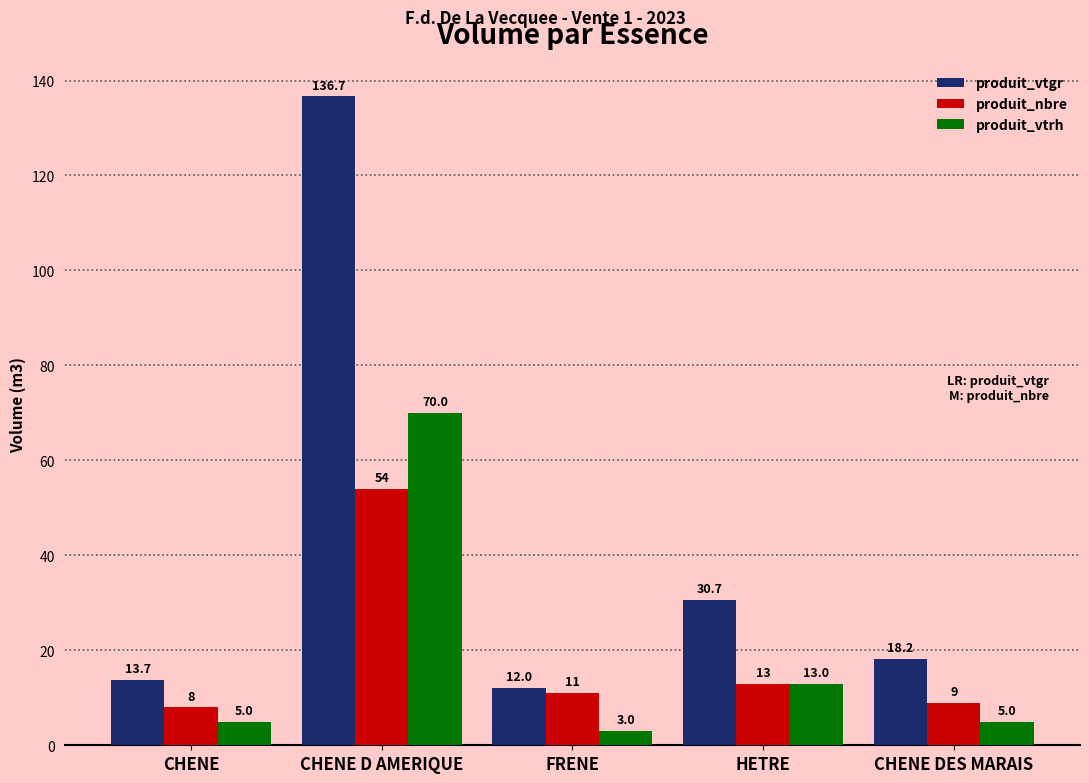

Which category has the lowest value in the produit_vtrh series?

FRENE